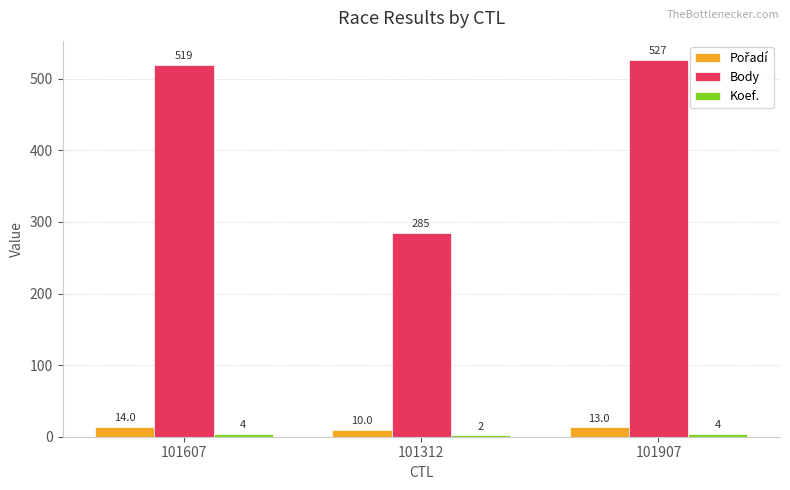

How many data points in Body are less than 519?

1